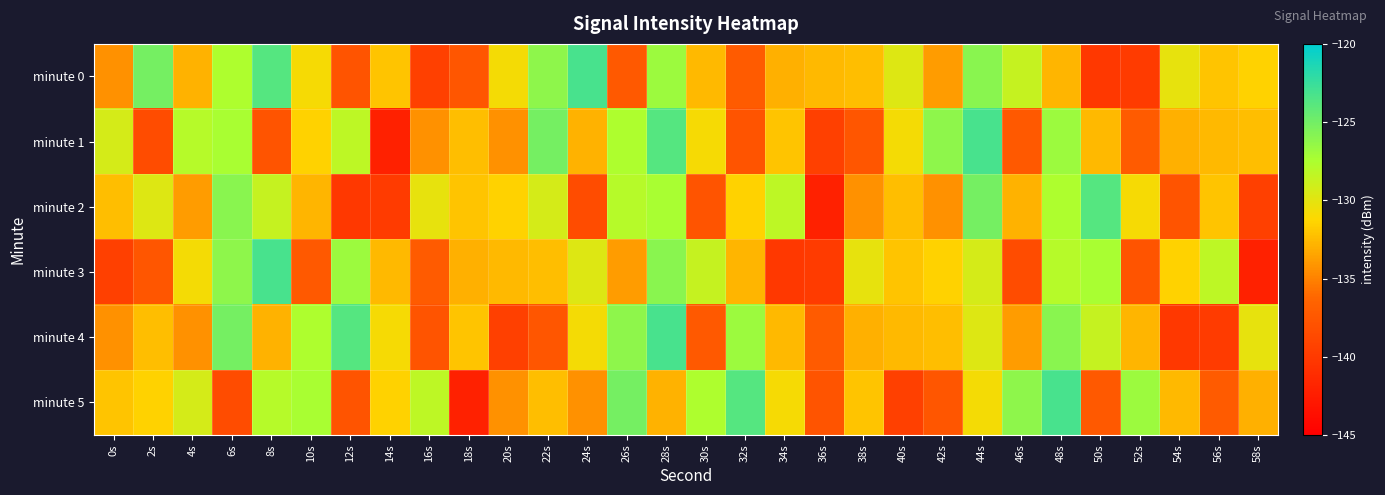

Which series has the largest range (max minus min)?

minute 1